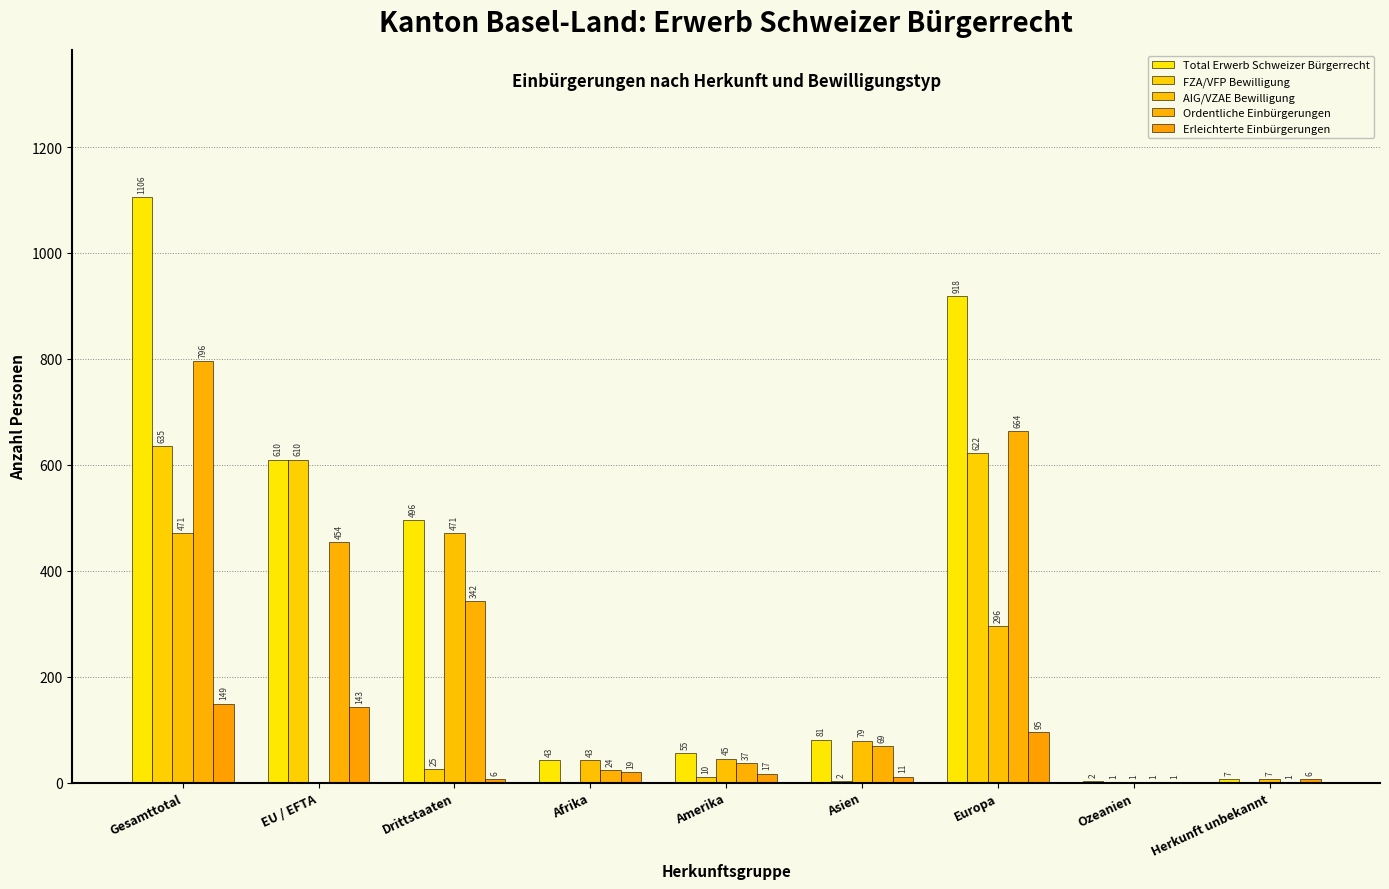

True or false: Erleichterte Einbürgerungen has a value of 72 at Gesamttotal.

False